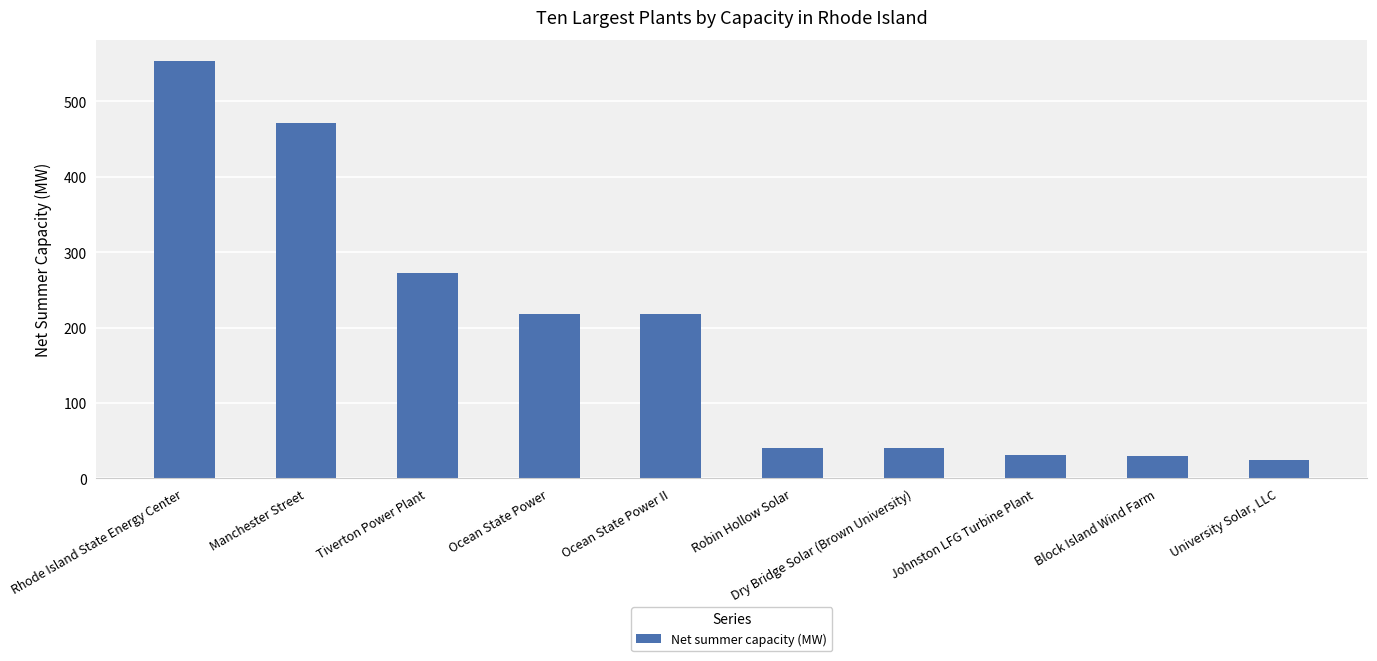

The chart shows a value of 24.0 at University Solar, LLC. True or false?

True